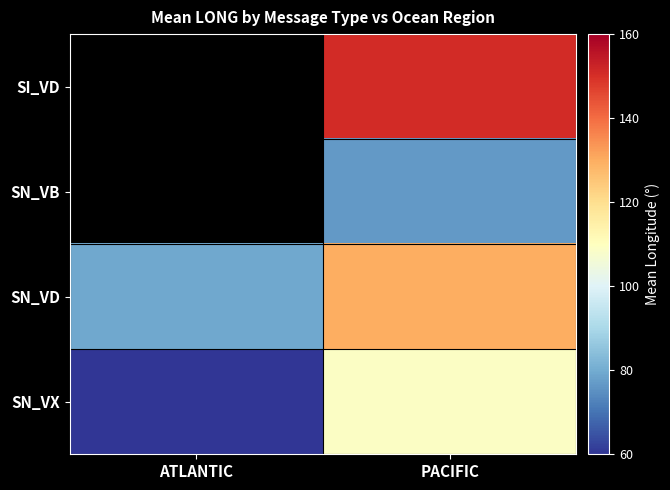

Which series has the largest total across all categories?

SN_VD